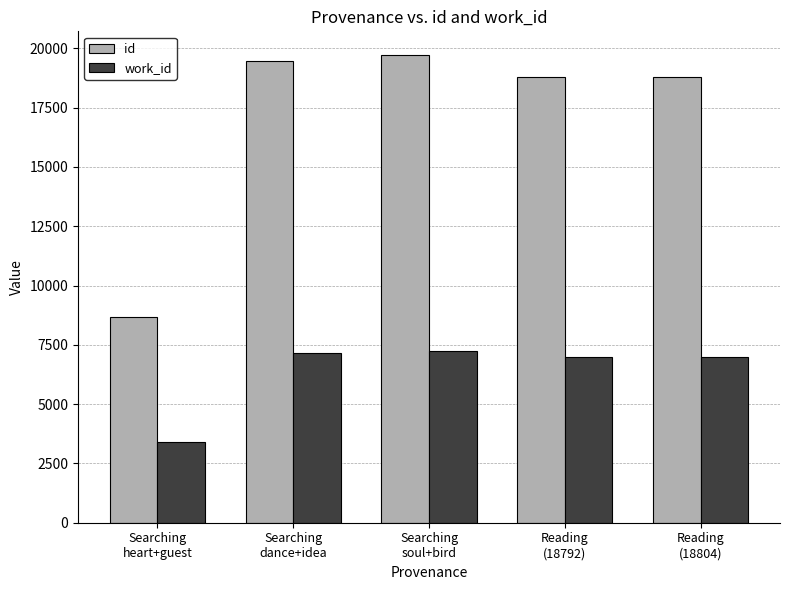

List the series in order of their overall mean, lowest first.

work_id, id